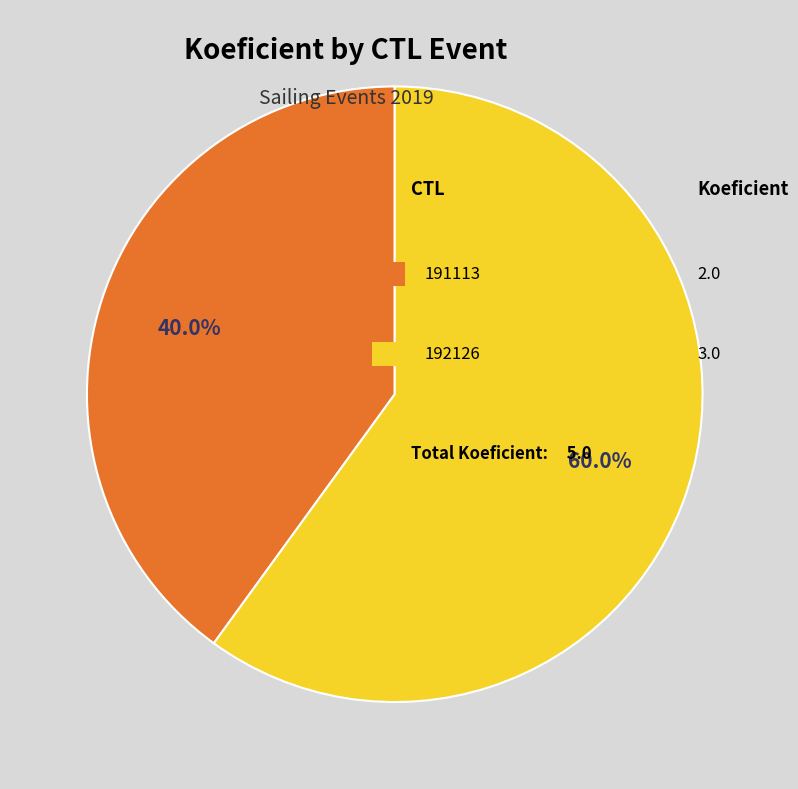

Does any single category account for the majority?

Yes